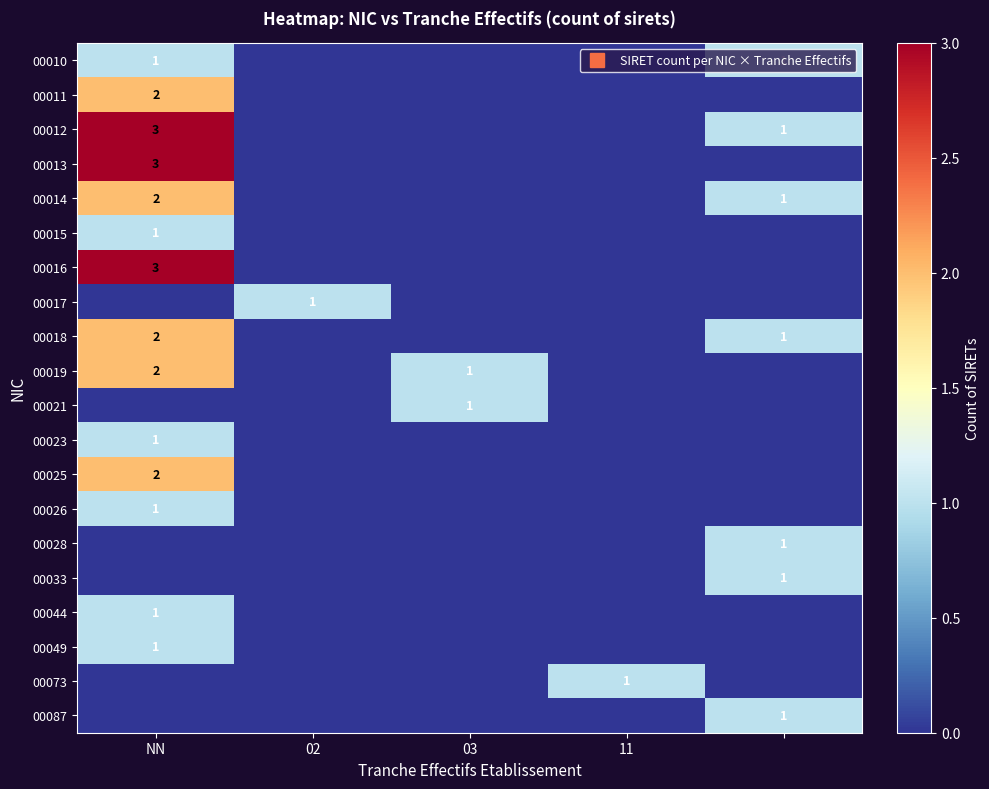

How many data points in 00012 are above 0?

2